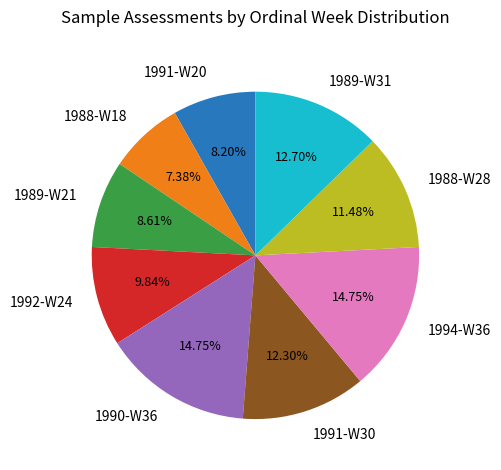

Between 1990-W36 and 1991-W30, which is larger?

1990-W36